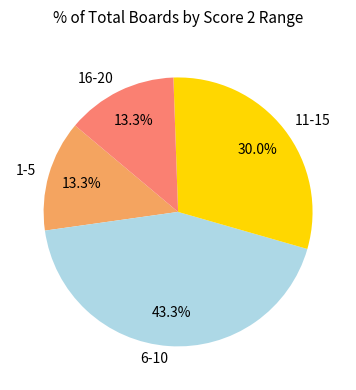

Count the number of slices in the pie.

4